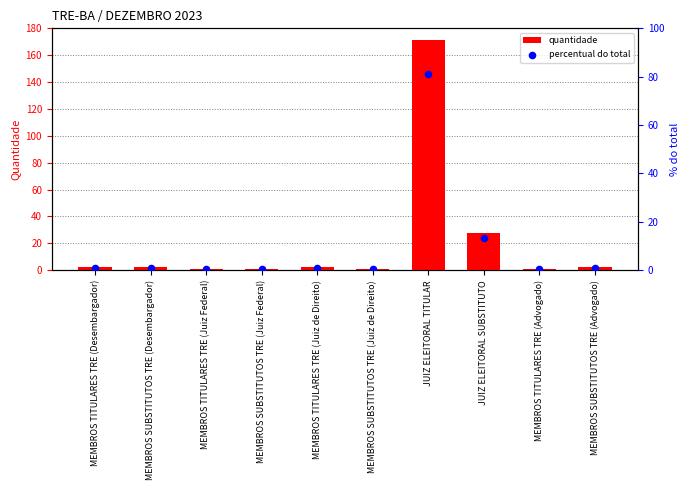

At how many categories does at least one series exceed 64?

1